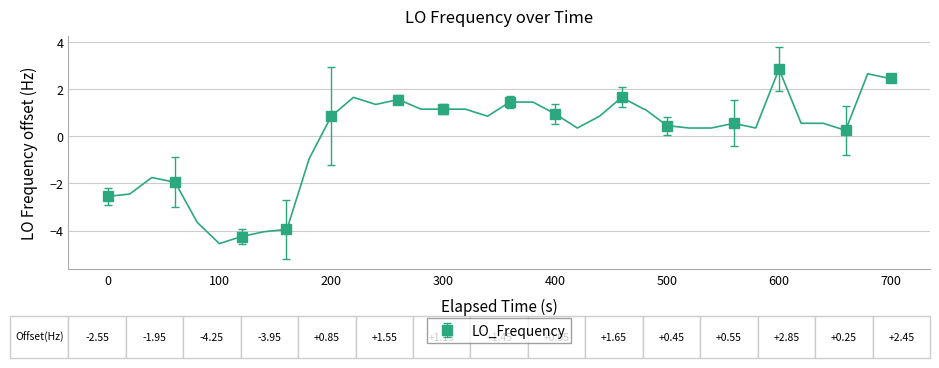

How many points are higher than both their immediate neighbors (excluding endpoints)?

6